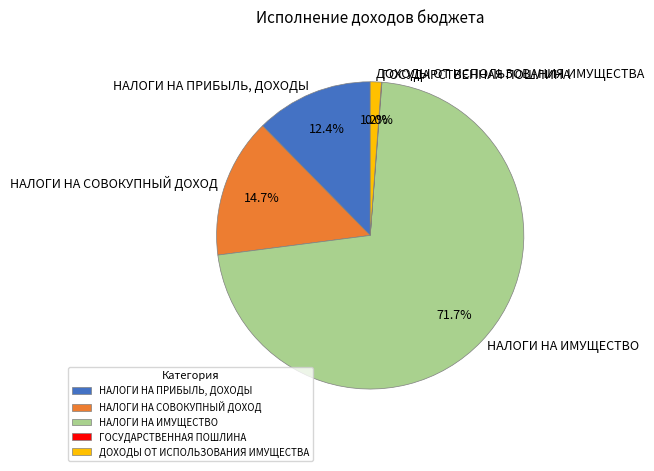

What percentage is the ДОХОДЫ ОТ ИСПОЛЬЗОВАНИЯ ИМУЩЕСТВА slice, to the nearest percent?

1%